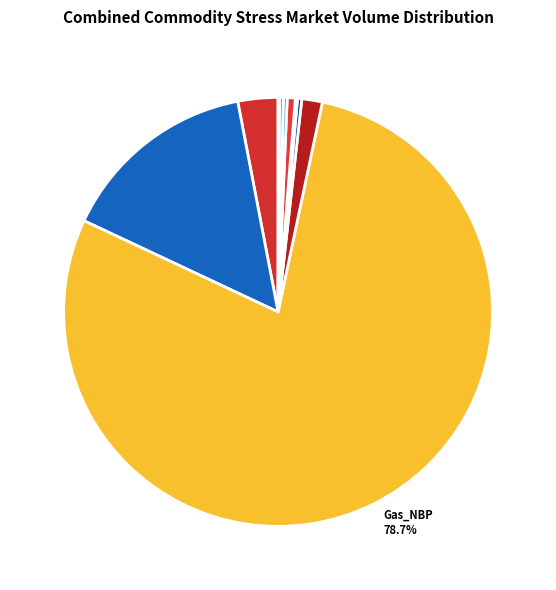

What is the largest slice in the pie chart?

Gas_NBP